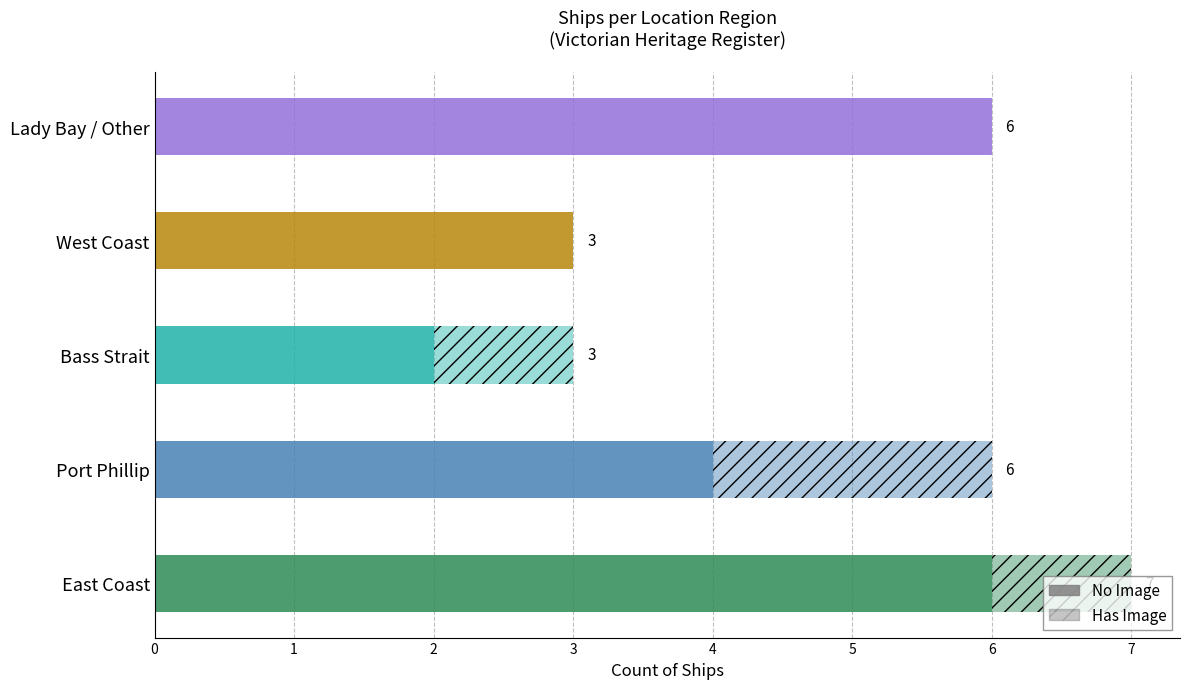

Reading right to left, what are all the values shown in this chart?

No Image: 6	3	2	4	6
Has Image: 0	0	1	2	1